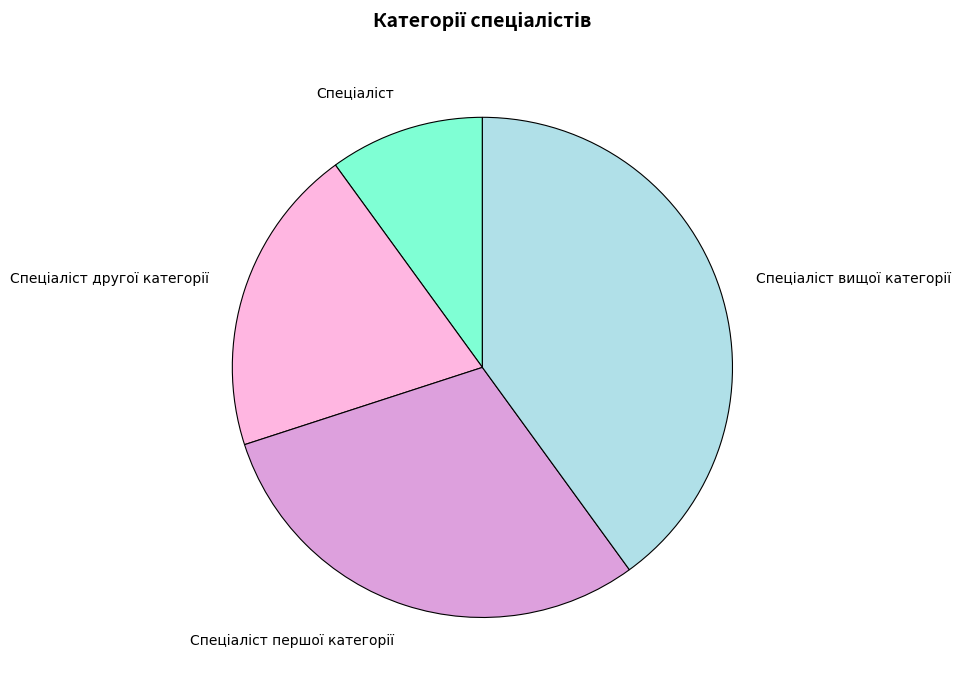

Is there a majority slice in this chart?

No